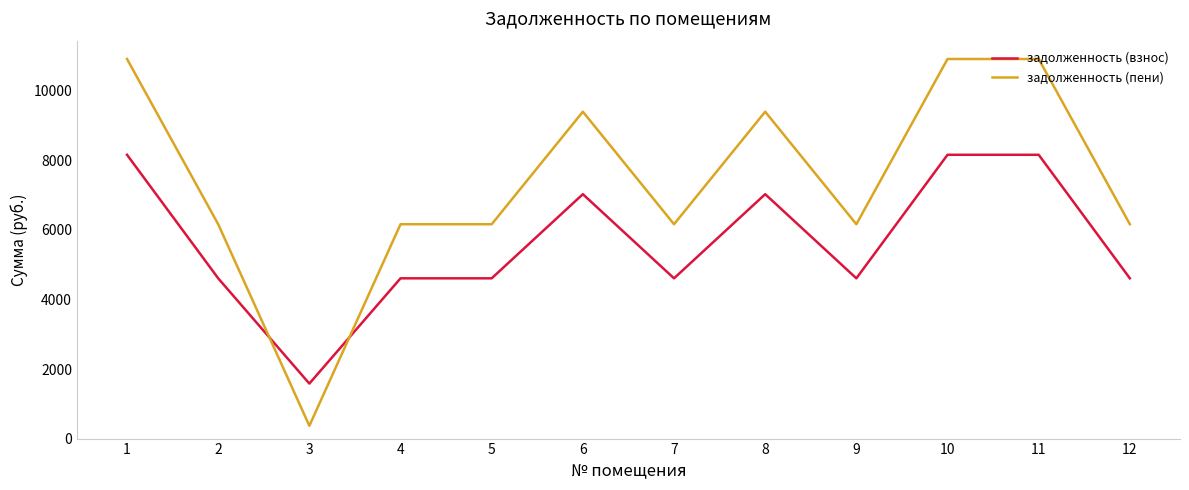

At which label does задолженность (взнос) reach its minimum?

3